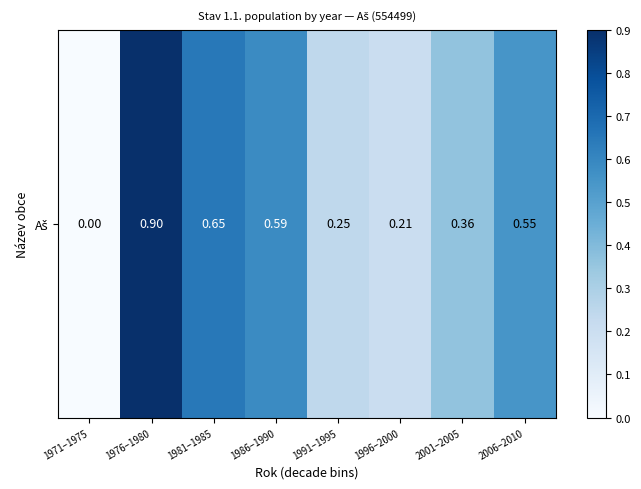

List the labels in order of value, largest first.

1976–1980, 1981–1985, 1986–1990, 2006–2010, 2001–2005, 1991–1995, 1996–2000, 1971–1975